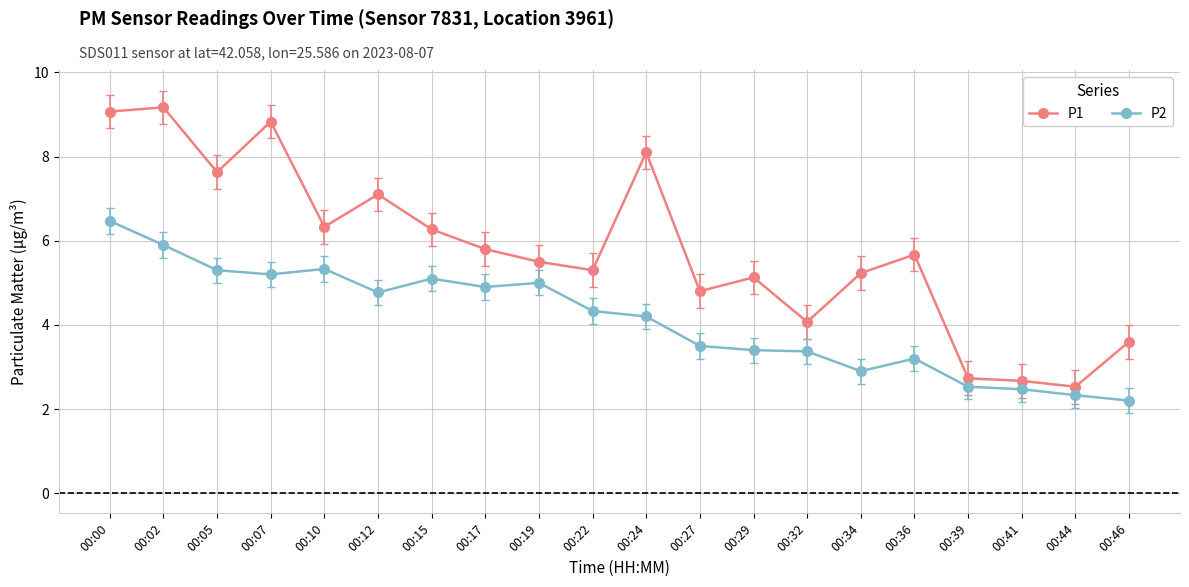

List the series in order of their overall mean, lowest first.

P2, P1